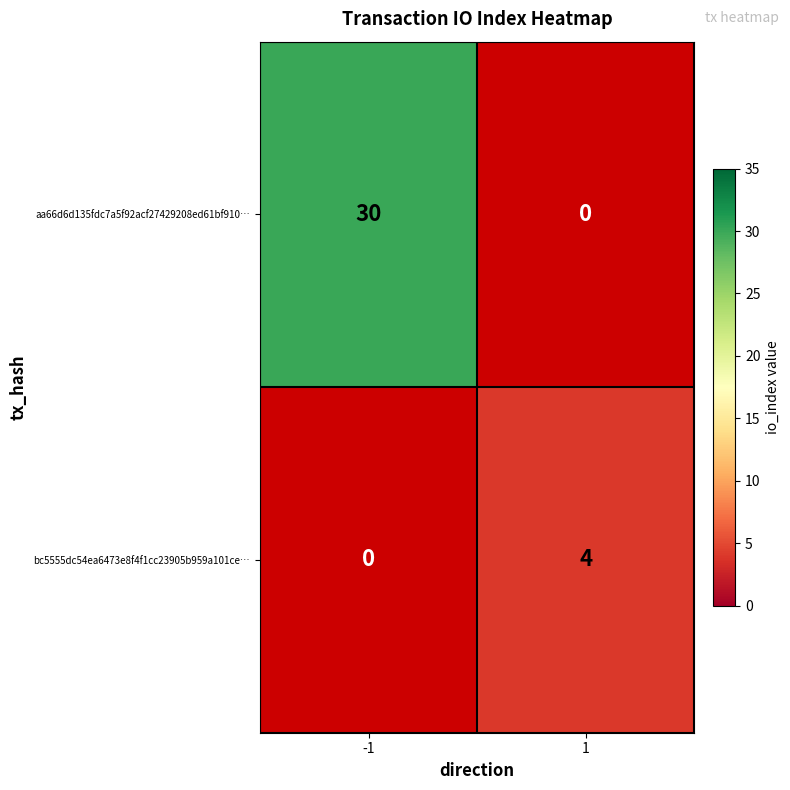

The aa66d6d135fdc7a5f92acf27429208ed61bf910… series shows 48 at -1. True or false?

False